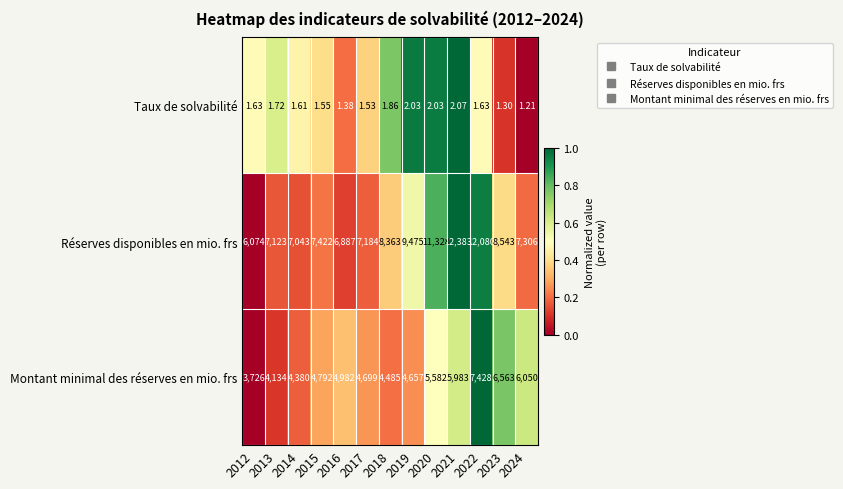

At which category is the sum across all series the highest?

2022